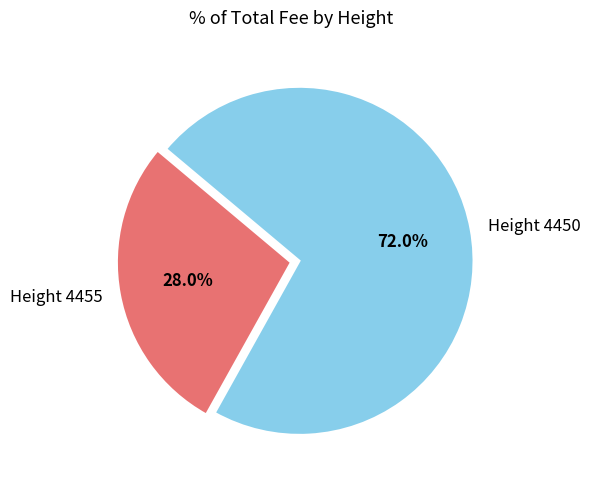

Which category has the smallest portion of the pie?

Height 4455